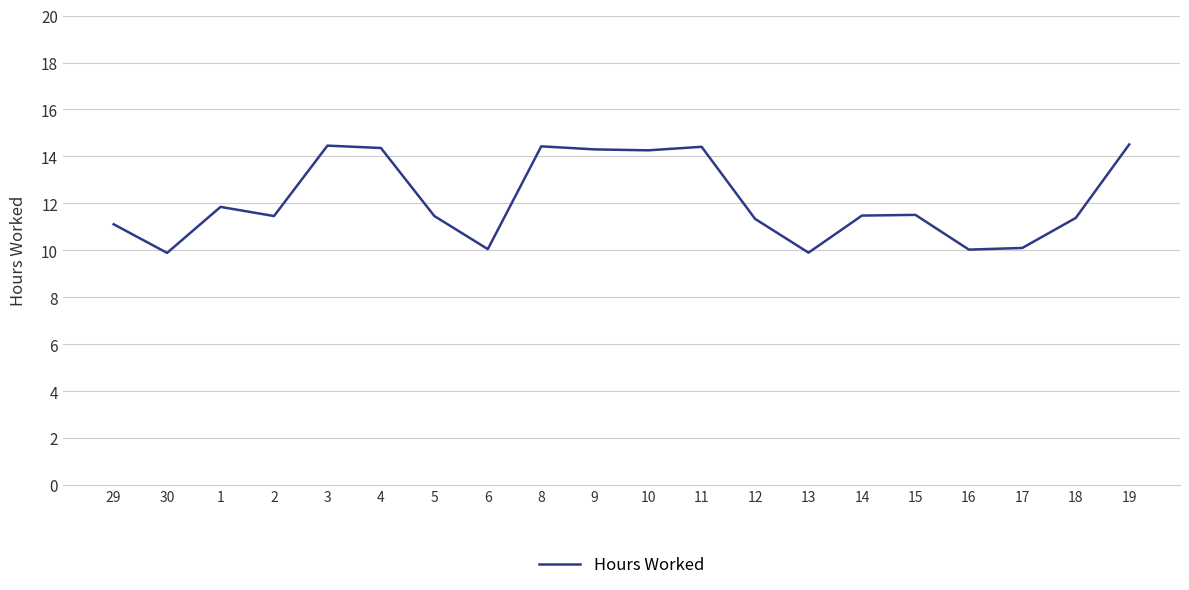

What position from the left is 16?

17